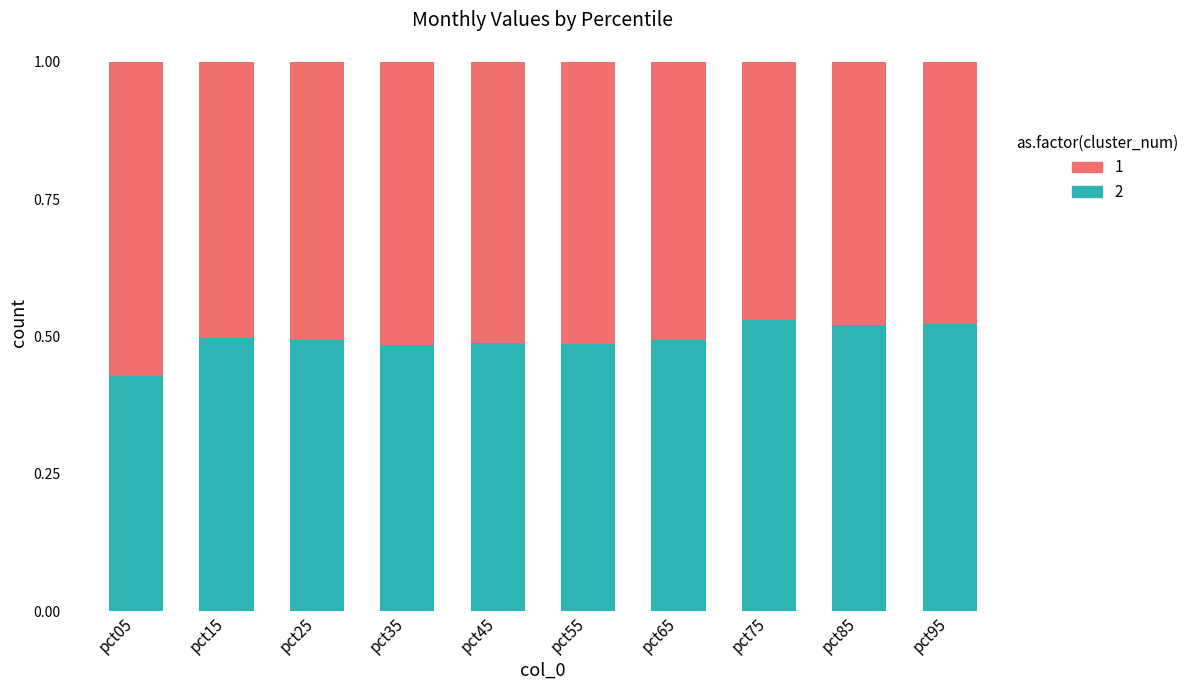

What is the total value across all series at pct25?

1.0